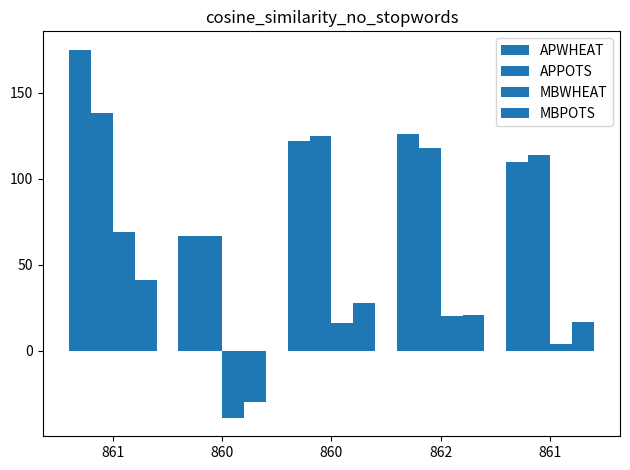

Reading left to right, what are all the values shown in this chart?

APWHEAT: 861=175	860=67	860=122	862=126	861=110
APPOTS: 861=138	860=67	860=125	862=118	861=114
MBWHEAT: 861=69	860=-39	860=16	862=20	861=4
MBPOTS: 861=41	860=-30	860=28	862=21	861=17